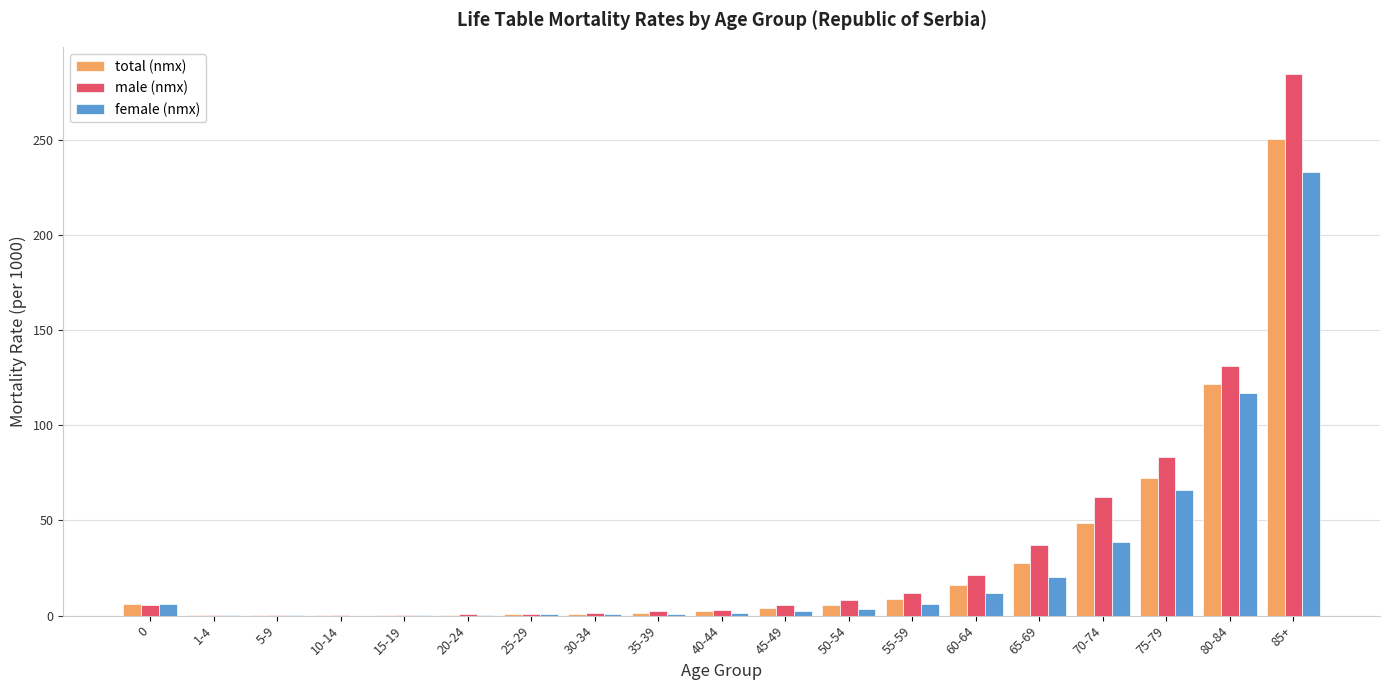

What is the maximum value for male (nmx)?

284.6